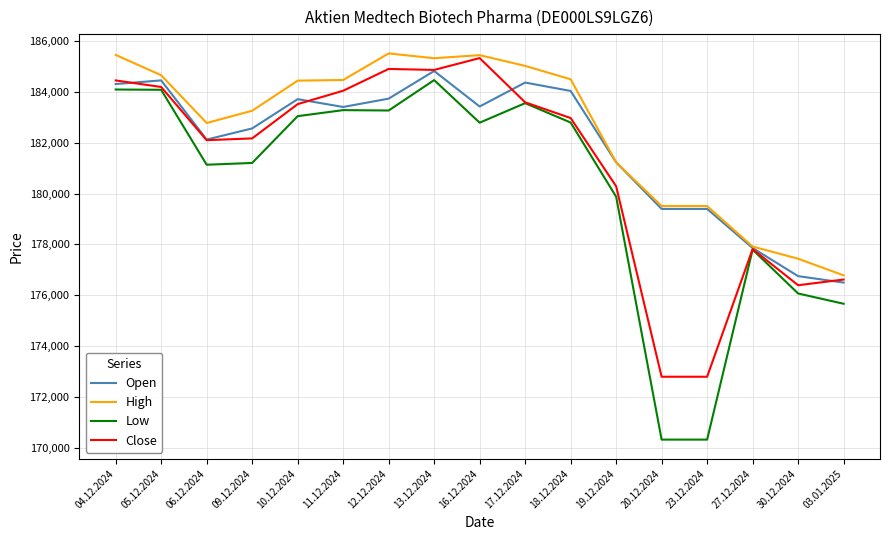

Is it true that High equals 185515 at 12.12.2024?

True